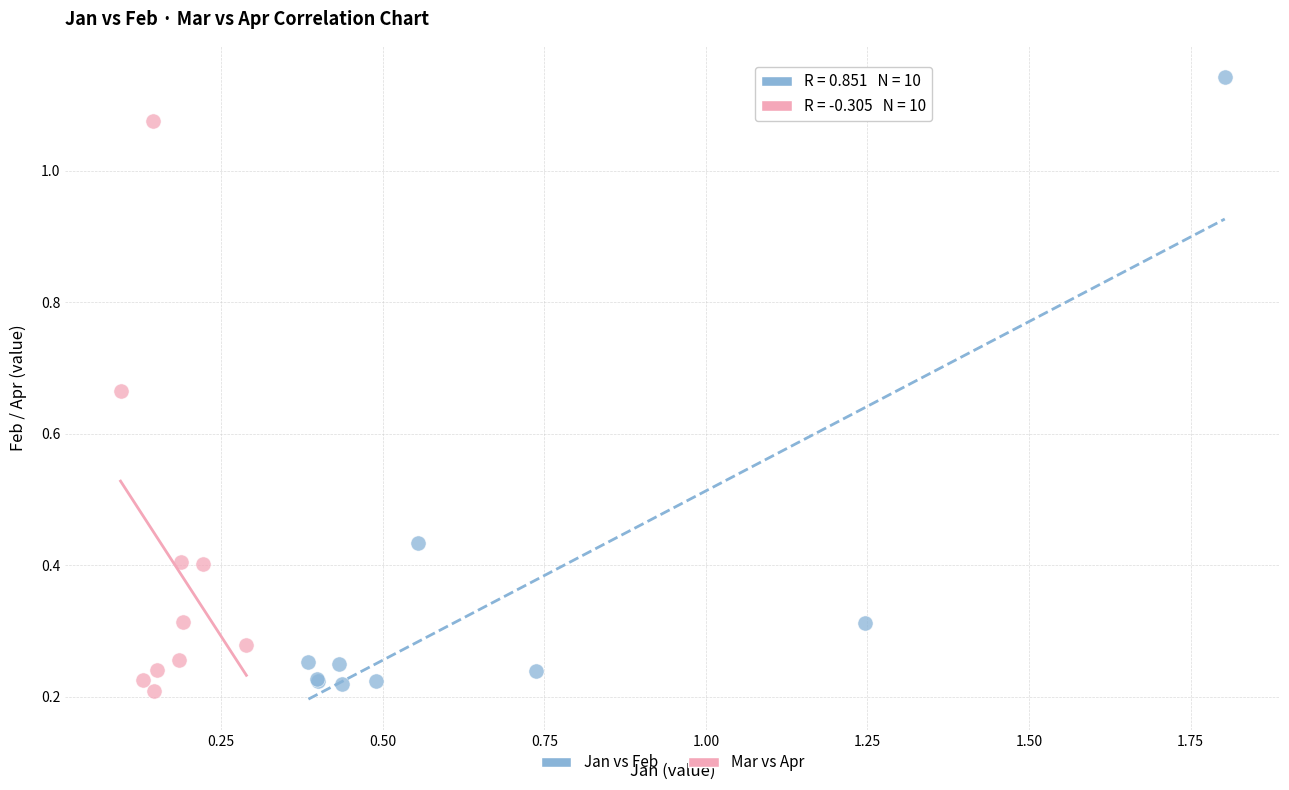

Which series has the widest spread of Y values?

Jan vs Feb